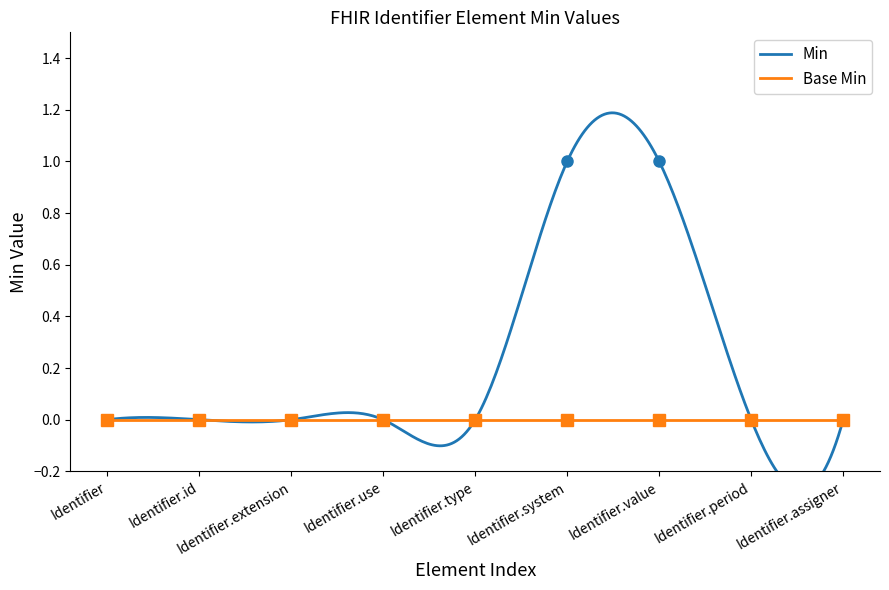

How many values are between 0 and 1?

9